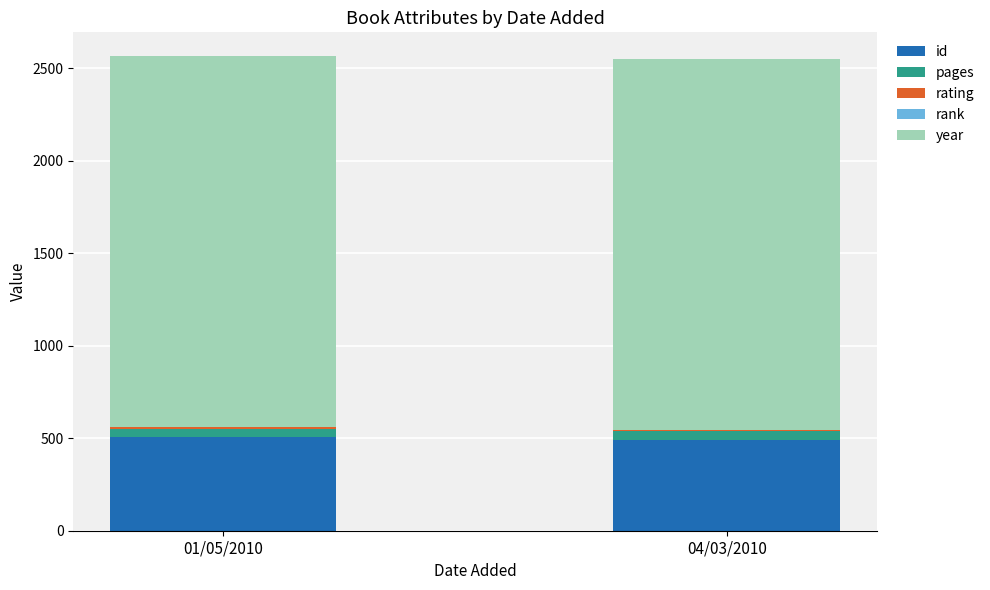

The id series shows 853 at 04/03/2010. True or false?

False